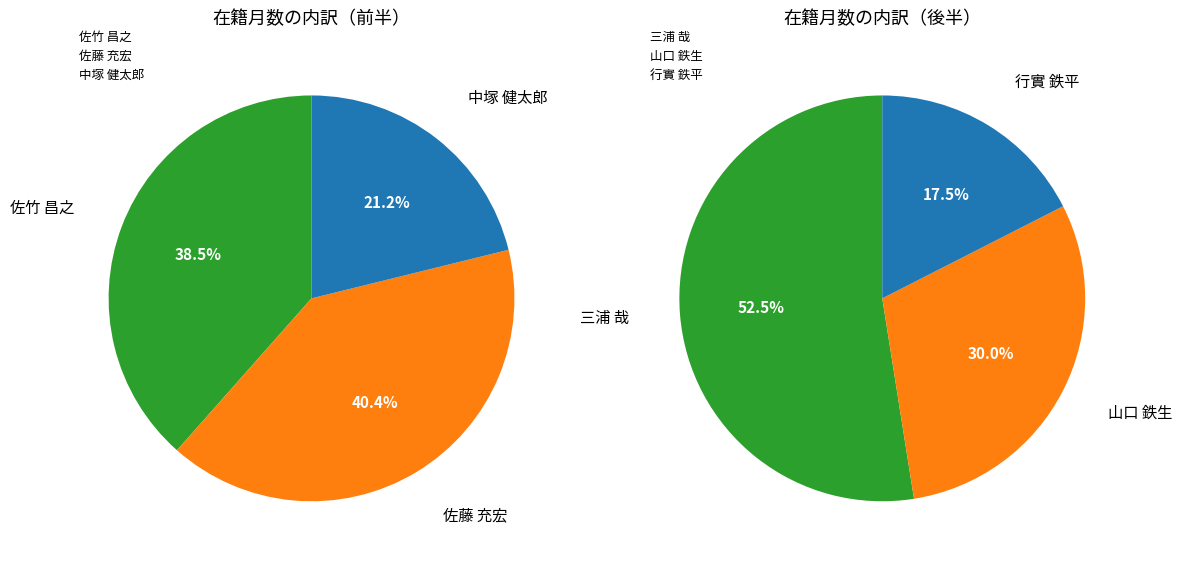

What is the change in value from 山口 鉄生 to 行實 鉄平?

-60